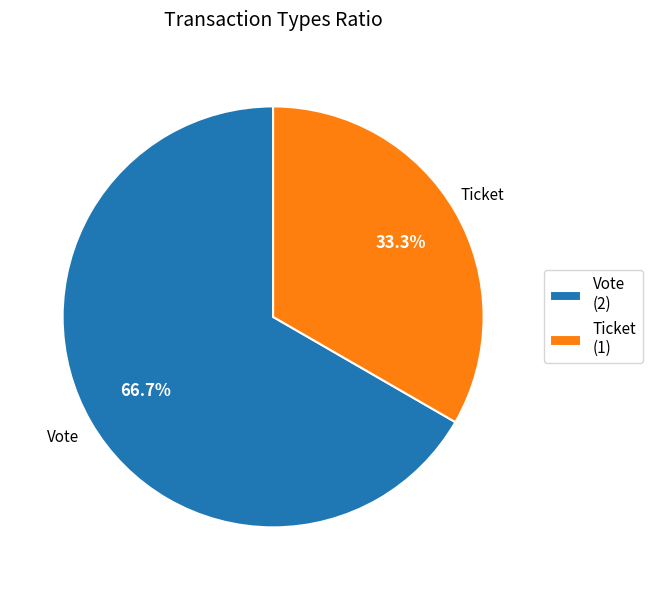

Between Ticket (1) and Vote (2), which is larger?

Vote (2)